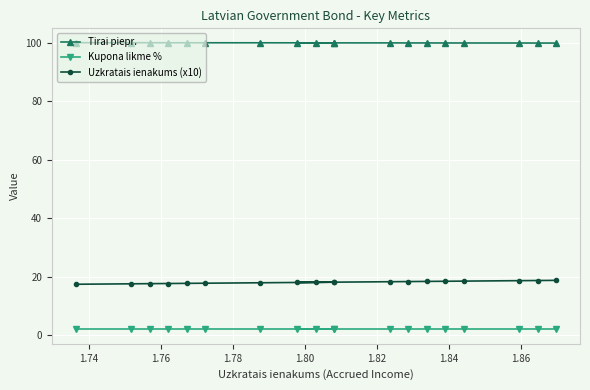

True or false: Uzkratais ienakums (x10) and Tirai piepr. cross at least once.

False